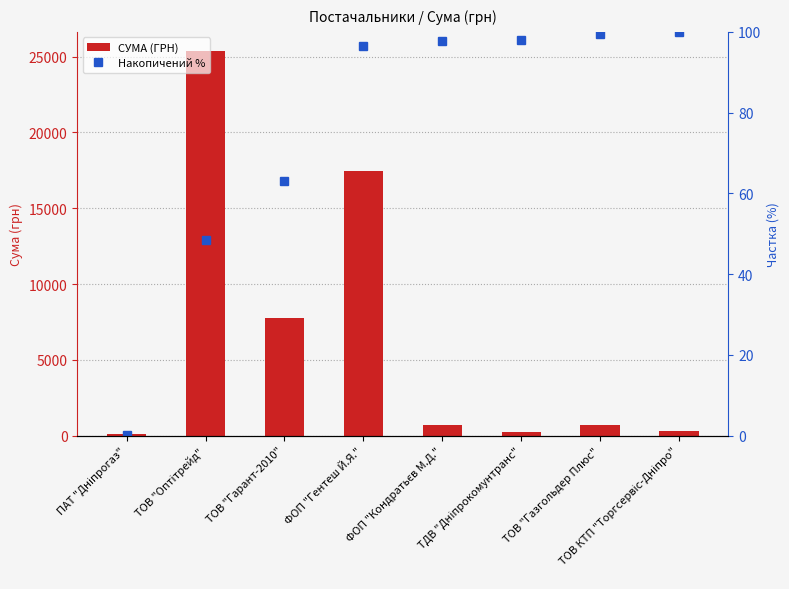

Reading right to left, transcribe all the data shown in this chart.

СУМА (ГРН): ТОВ КТП "Торгсервіс-Дніпро"=304.0	ТОВ "Газгольдер Плюс"=670.0	ТДВ "Дніпрокомунтранс"=212.6	ФОП "Кондратьєв М.Д."=715.0	ФОП "Гентеш Й.Я."=17469.0	ТОВ "Гарант-2010"=7735.0	ТОВ "Оптітрейд"=25361.0	ПАТ "Дніпрогаз"=77.4
Накопичений %: ТОВ КТП "Торгсервіс-Дніпро"=100.0	ТОВ "Газгольдер Плюс"=99.4	ТДВ "Дніпрокомунтранс"=98.1	ФОП "Кондратьєв М.Д."=97.7	ФОП "Гентеш Й.Я."=96.4	ТОВ "Гарант-2010"=63.1	ТОВ "Оптітрейд"=48.4	ПАТ "Дніпрогаз"=0.1